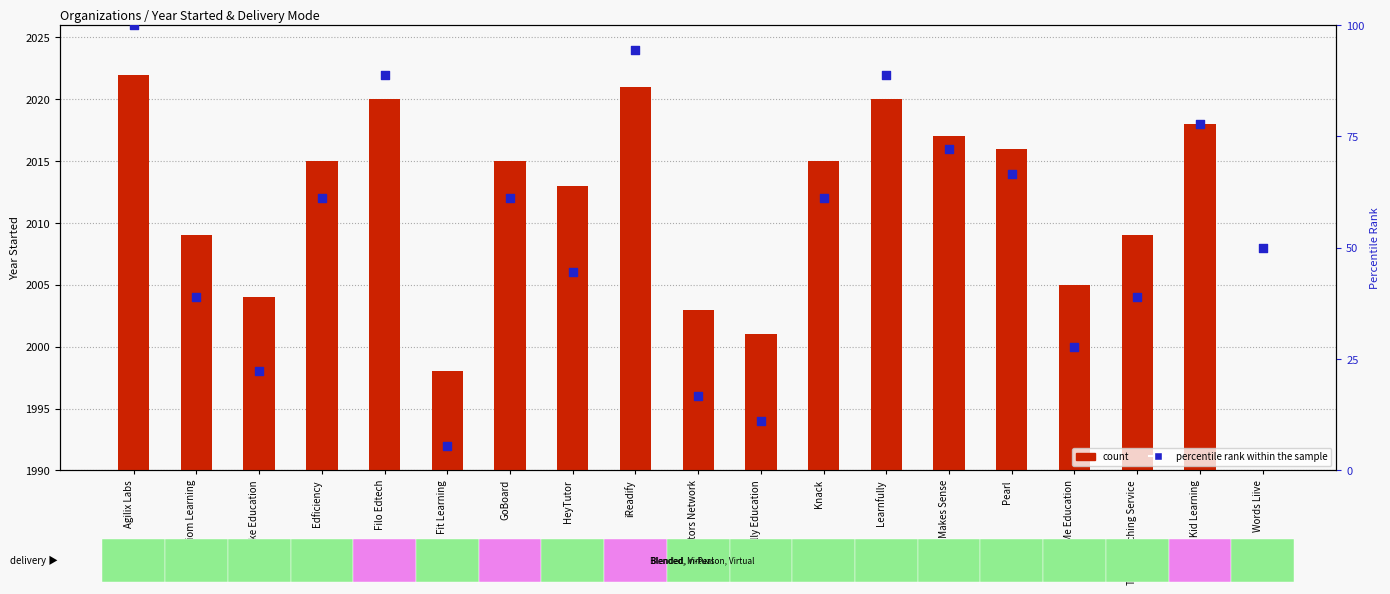

At how many categories does at least one series exceed 24?

15